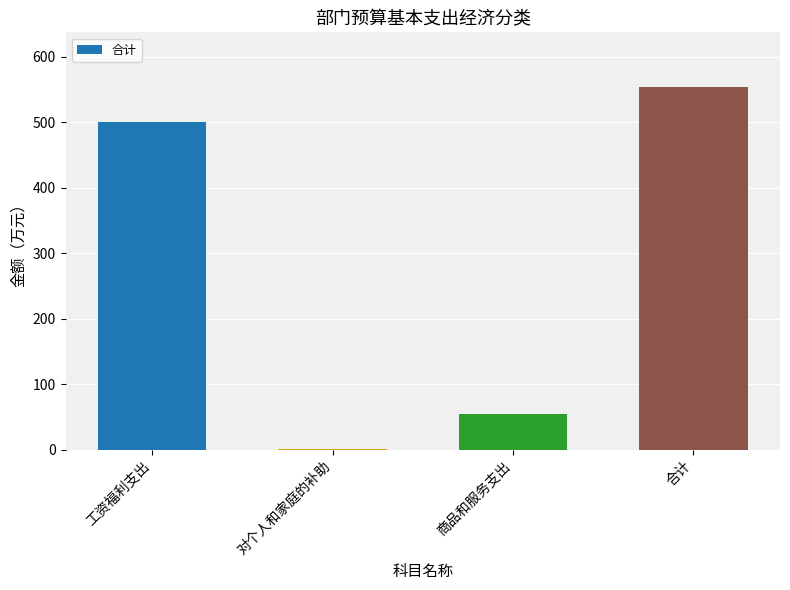

Is it true that the value at 工资福利支出 is 240.6?

False